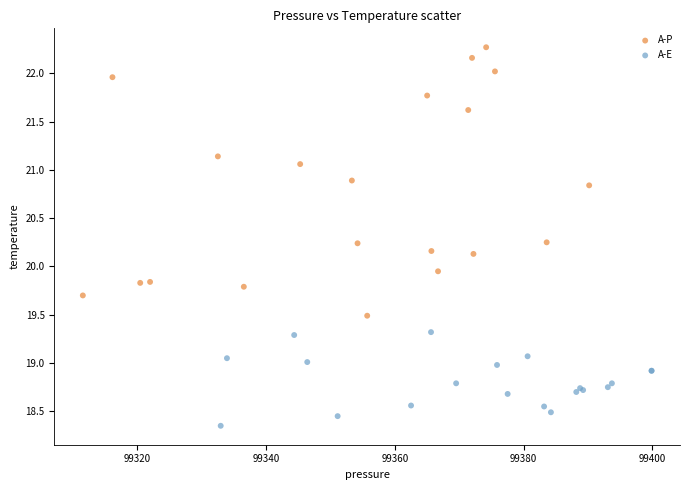

Which series has the widest spread of Y values?

A-P